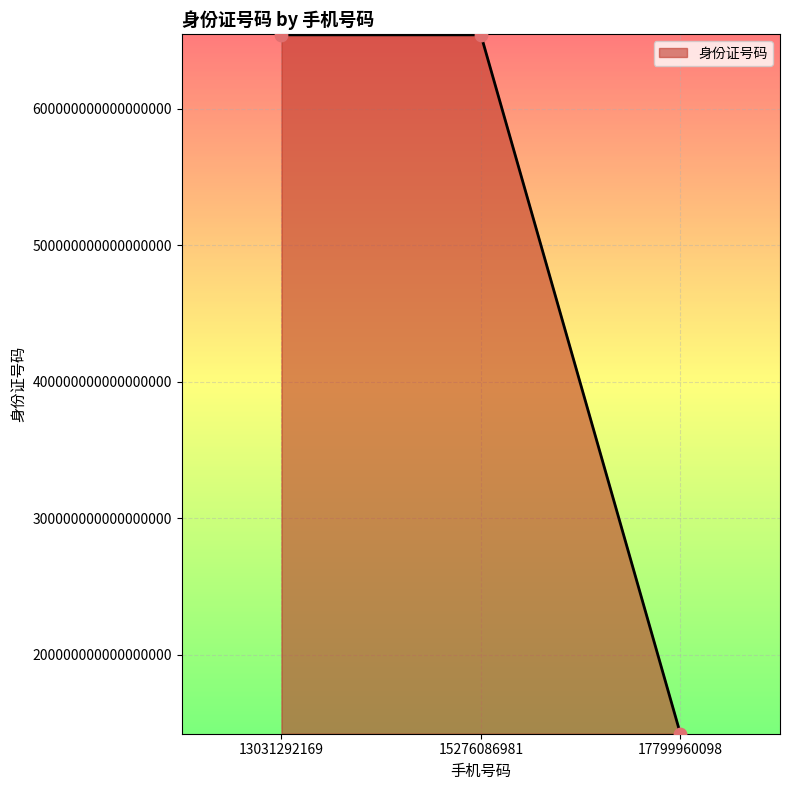

Approximately how many times larger is the value at 13031292169 compared to 15276086981?

1.0